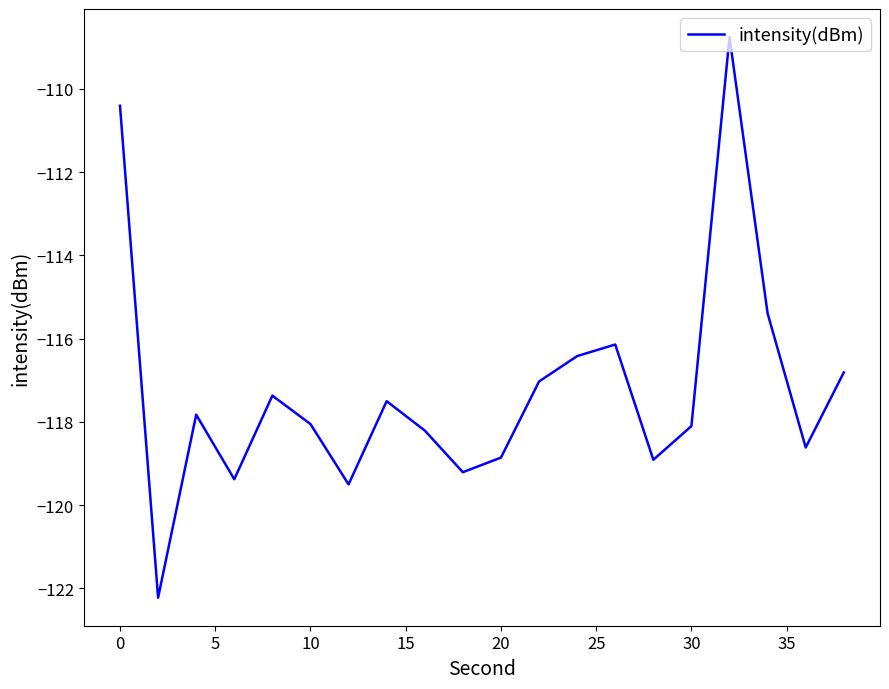

What is the minimum value shown in the chart?

-122.2